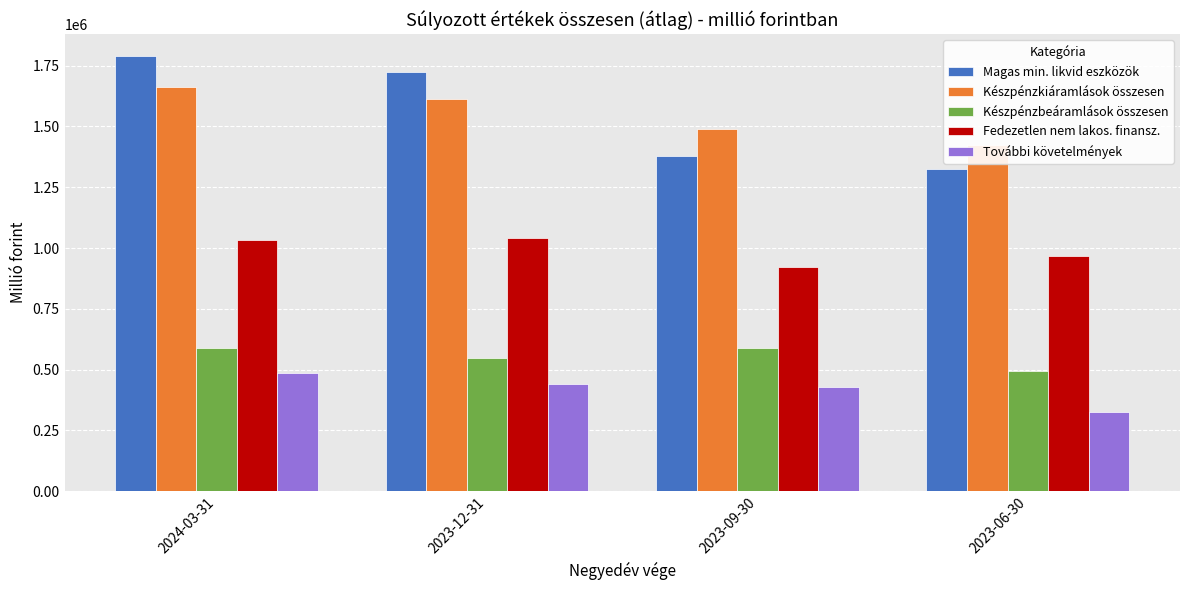

Which series has the widest spread of values?

Magas min. likvid eszközök